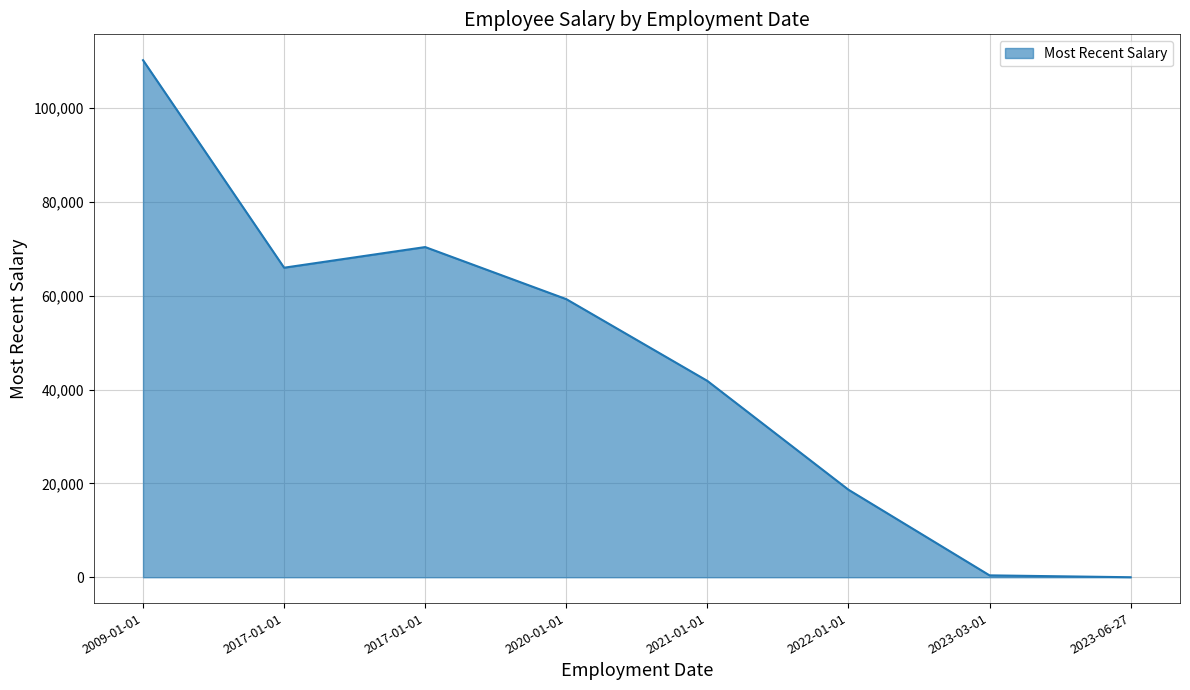

Reading left to right, transcribe all the data shown in this chart.

110249.9	66001.9	70402.5	59298.8	41865.0	18660.0	399.0	0.0